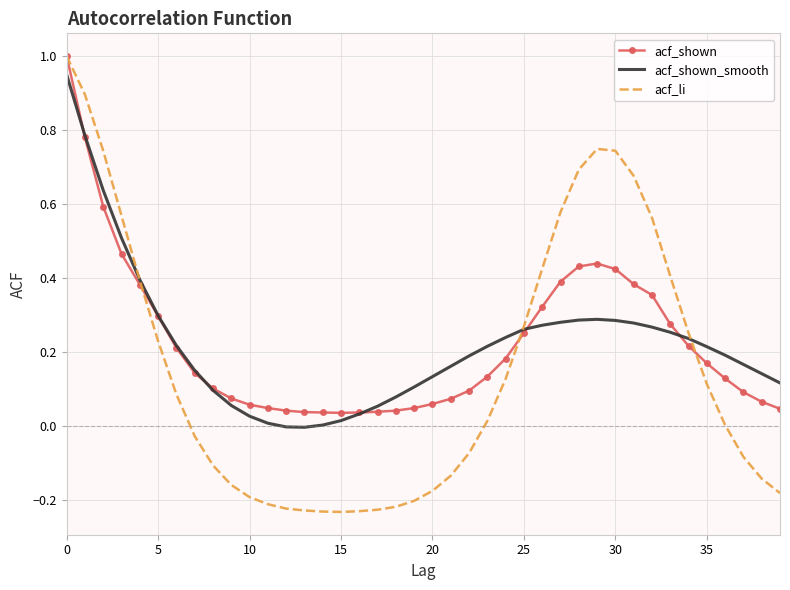

What is the maximum value shown in the chart?

1.0